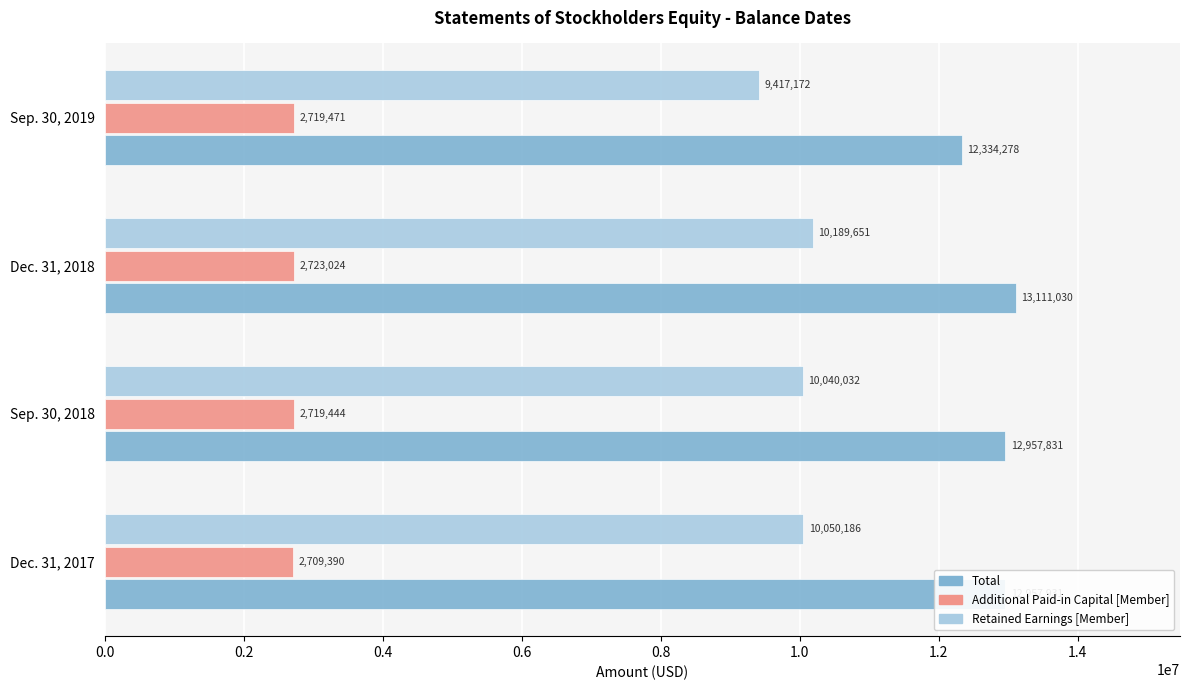

At which label is Retained Earnings [Member] closest to 9803411?

Sep. 30, 2018